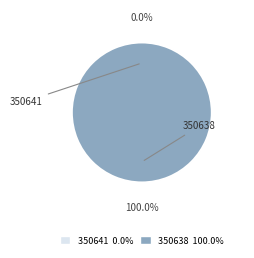

True or false: 350638 accounts for 99% of the total.

False